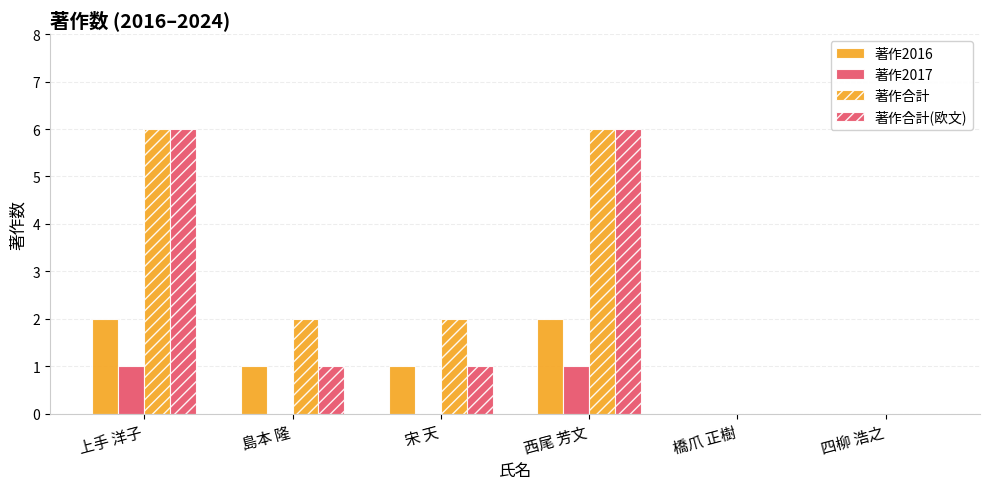

What is the label of the 4th bar from the left?

西尾 芳文